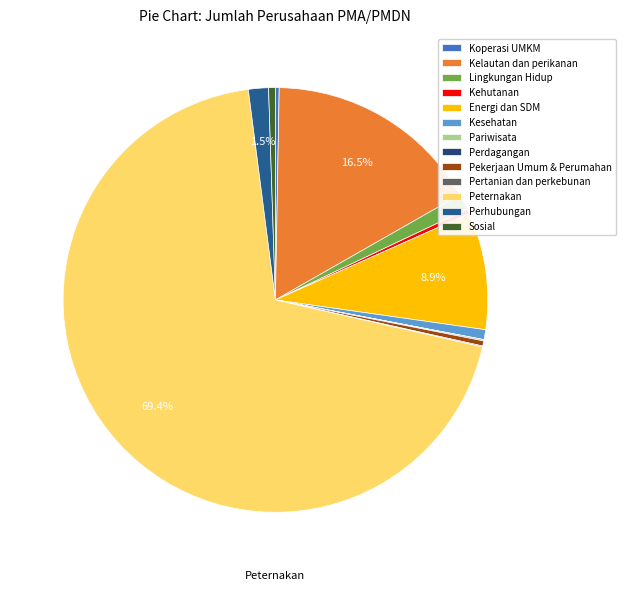

What is the largest slice in the pie chart?

Peternakan